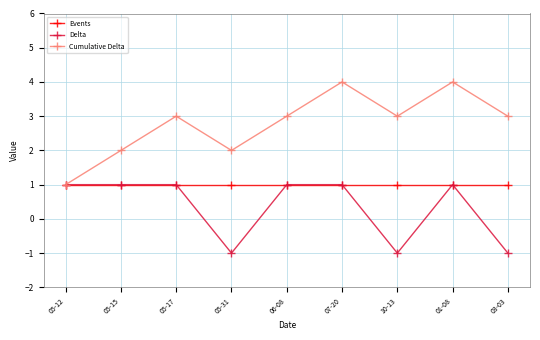

True or false: Delta has more than 0 points higher than both neighbors.

True